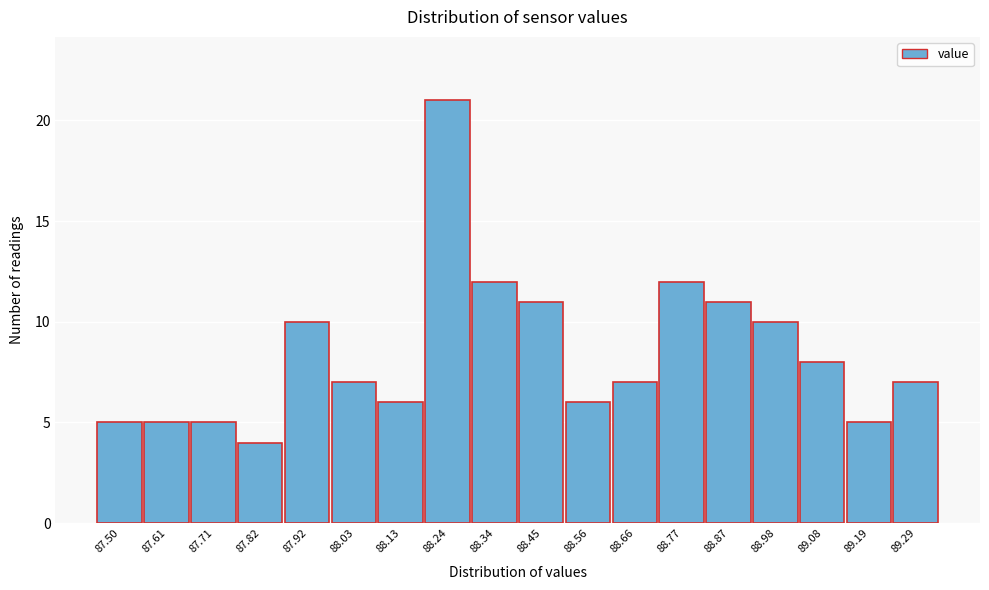

Reading right to left, list all the values displayed in this chart.

7	5	8	10	11	12	7	6	11	12	21	6	7	10	4	5	5	5